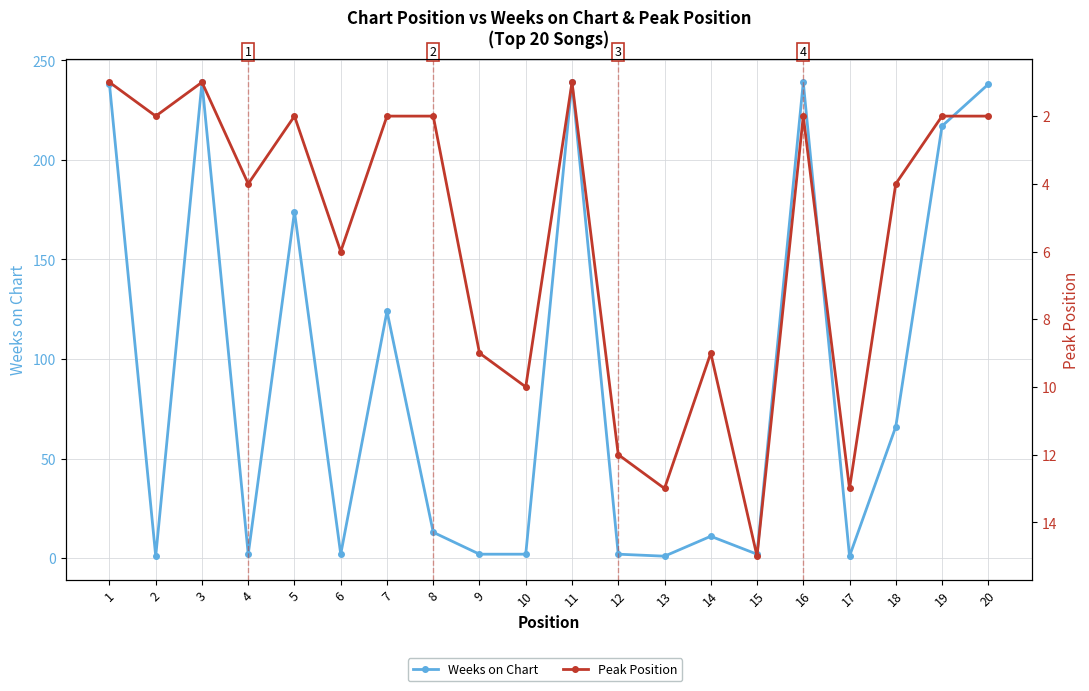

Which has a higher value, 9 or 1?

1